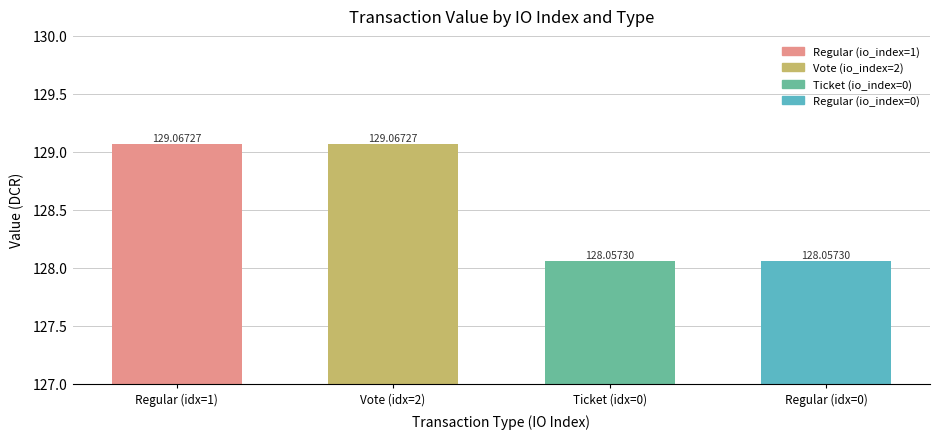

What is the value of the 3rd bar from the left?

128.1